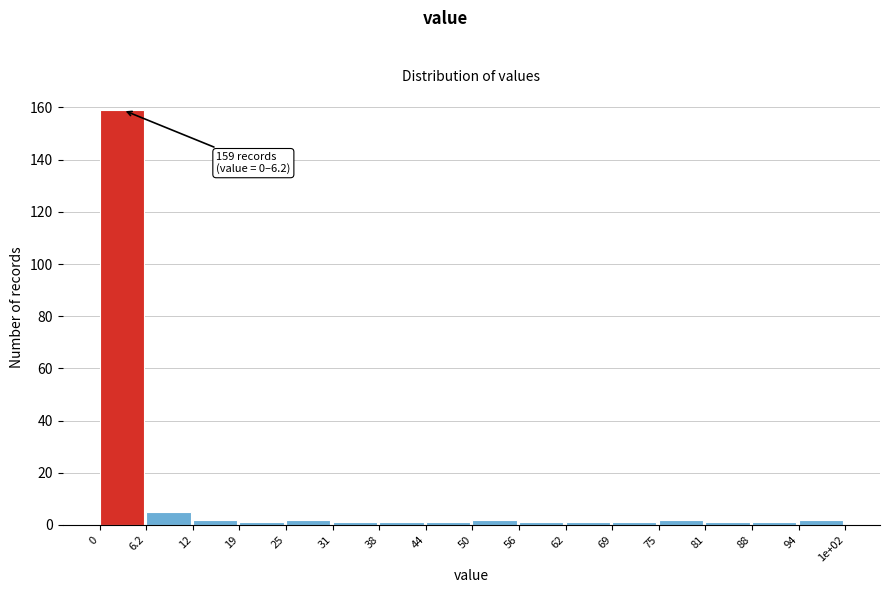

Reading left to right, extract all data points from this chart.

159	5	2	1	2	1	1	1	2	1	1	1	2	1	1	2